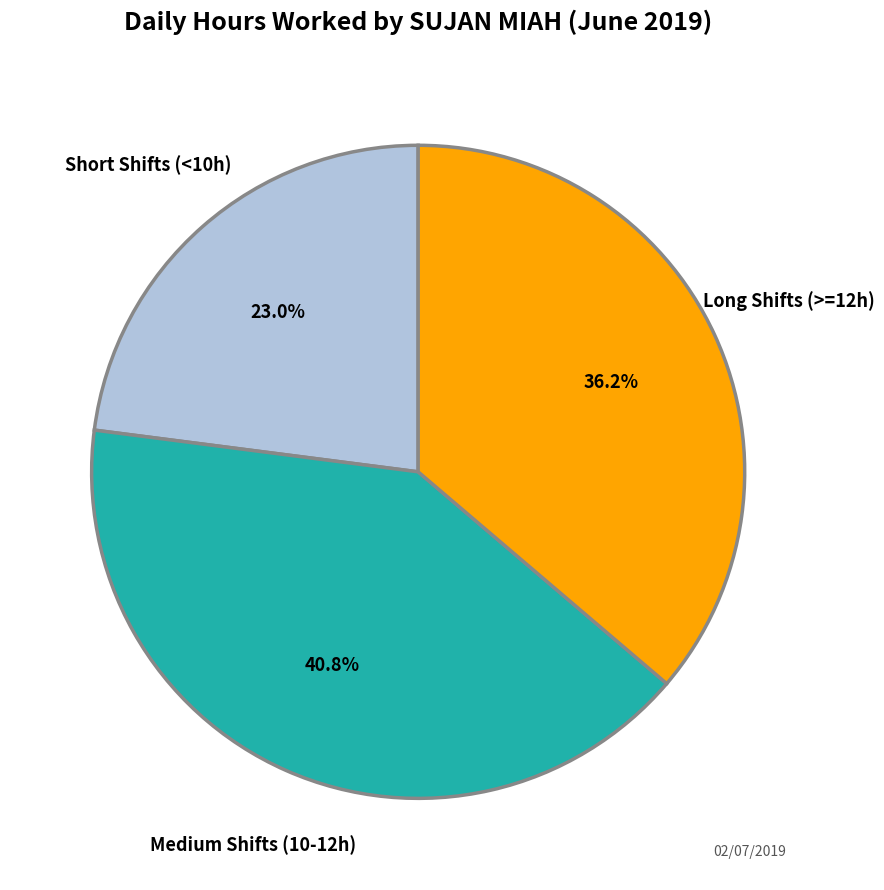

Is there a majority slice in this chart?

No